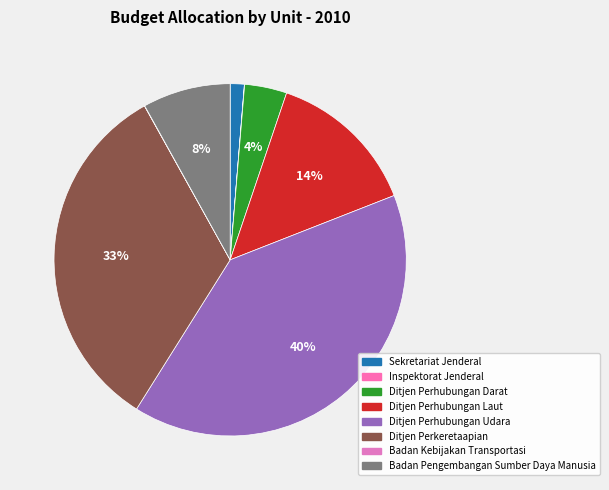

Which category has the biggest portion of the pie?

Ditjen Perhubungan Udara